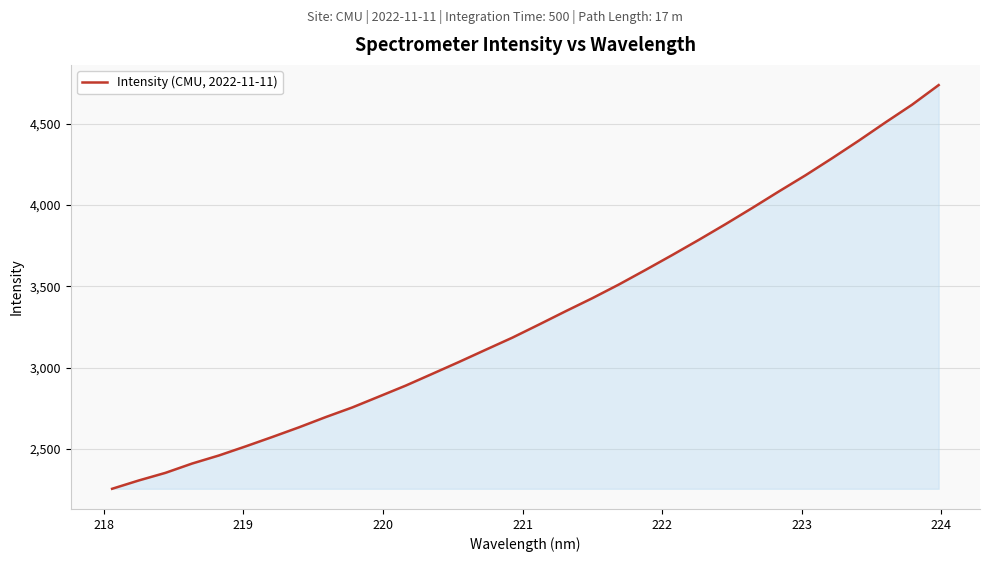

What is the minimum value shown in the chart?

2253.4